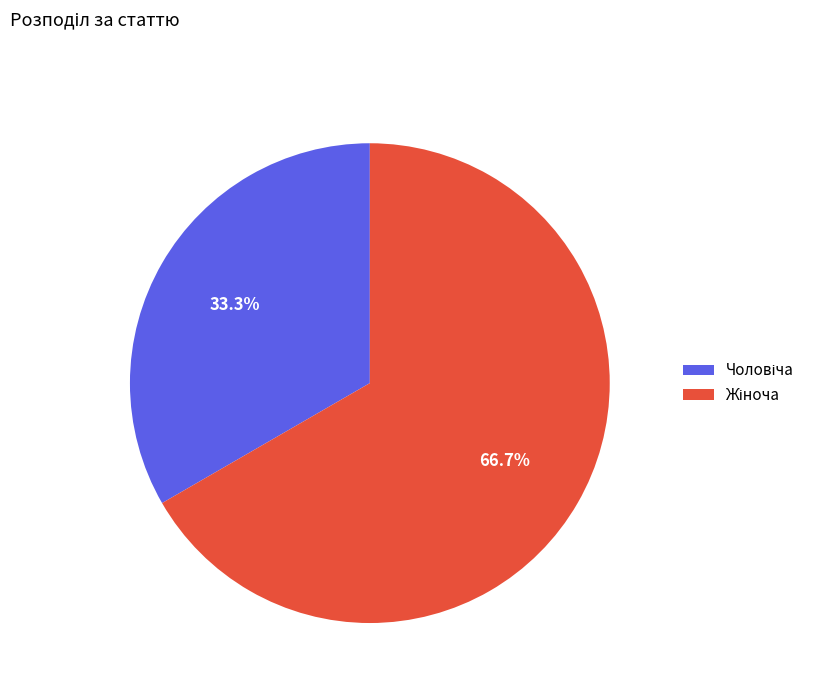

Is there any slice that represents more than half of the pie?

Yes